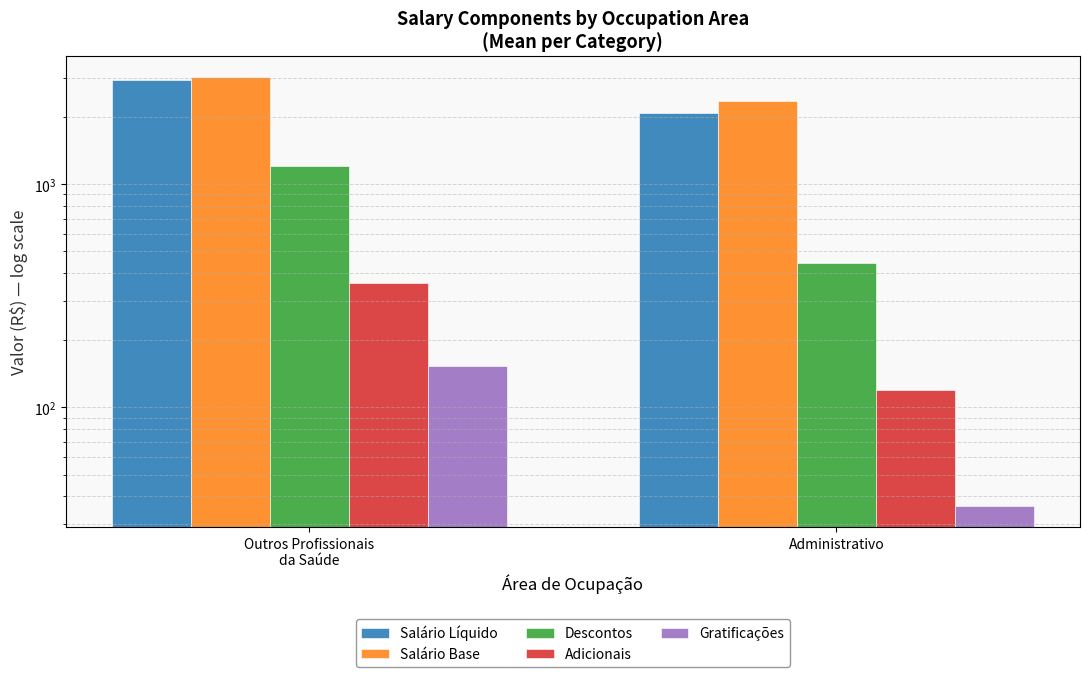

Is the value of Salário Líquido at Administrativo greater than the value of Salário Base at Outros Profissionais
da Saúde?

No